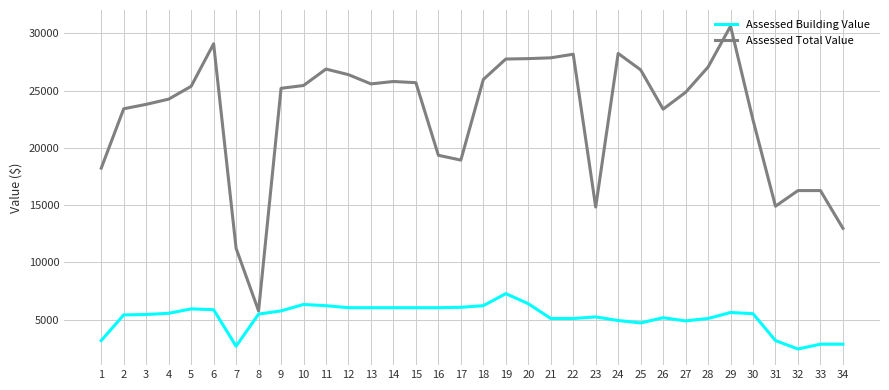

Rank the series by their maximum value, from lowest to highest.

Assessed Building Value, Assessed Total Value